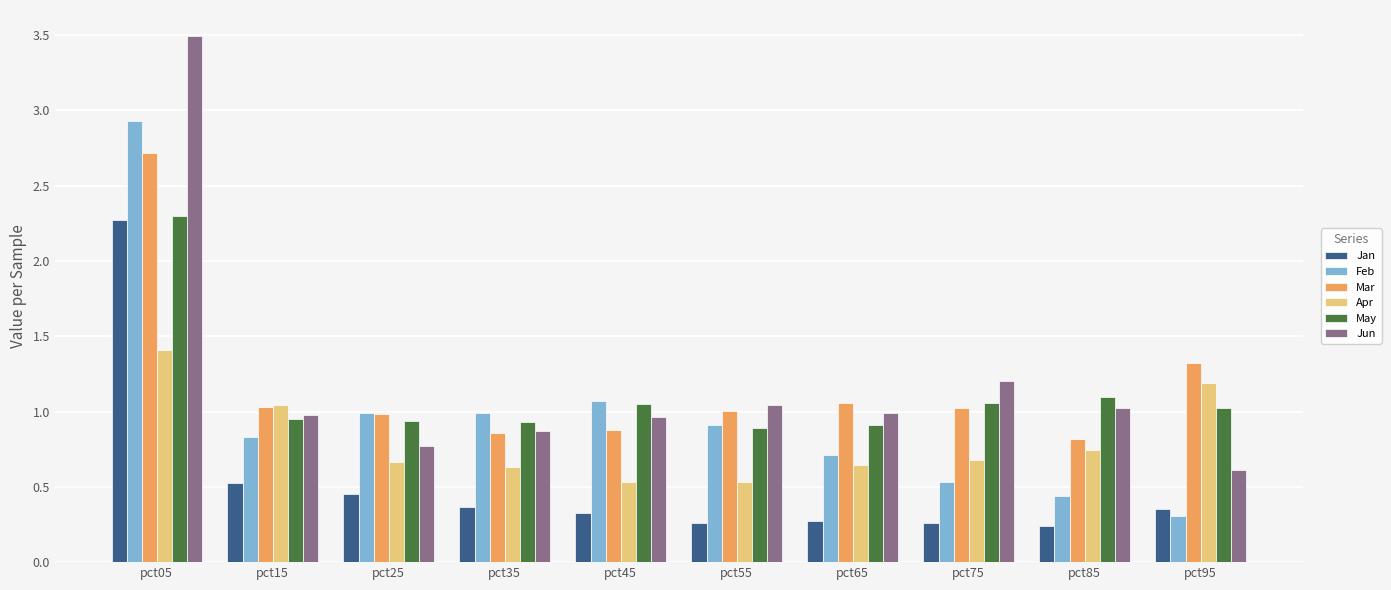

Rank the series at pct85 from highest to lowest value.

May, Jun, Mar, Apr, Feb, Jan